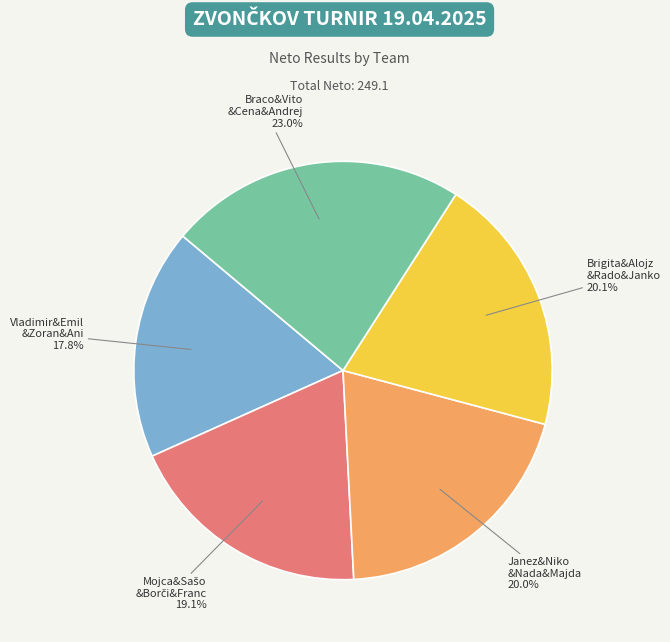

Does any single category account for the majority?

No